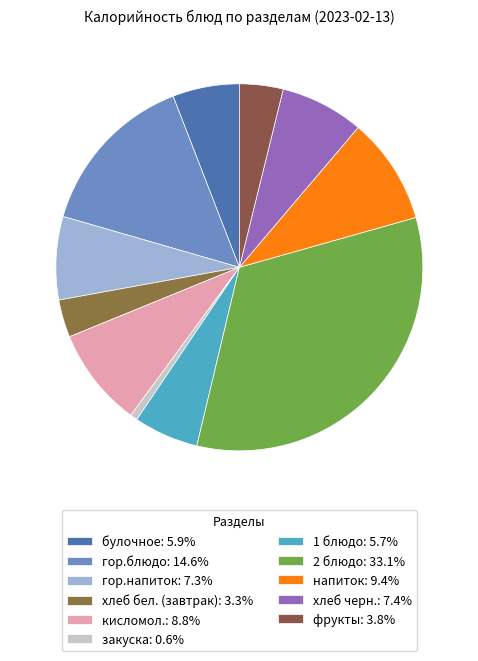

Rank the categories by value from lowest to highest.

закуска, хлеб бел. (завтрак), фрукты, 1 блюдо, булочное, гор.напиток, хлеб черн., кисломол., напиток, гор.блюдо, 2 блюдо